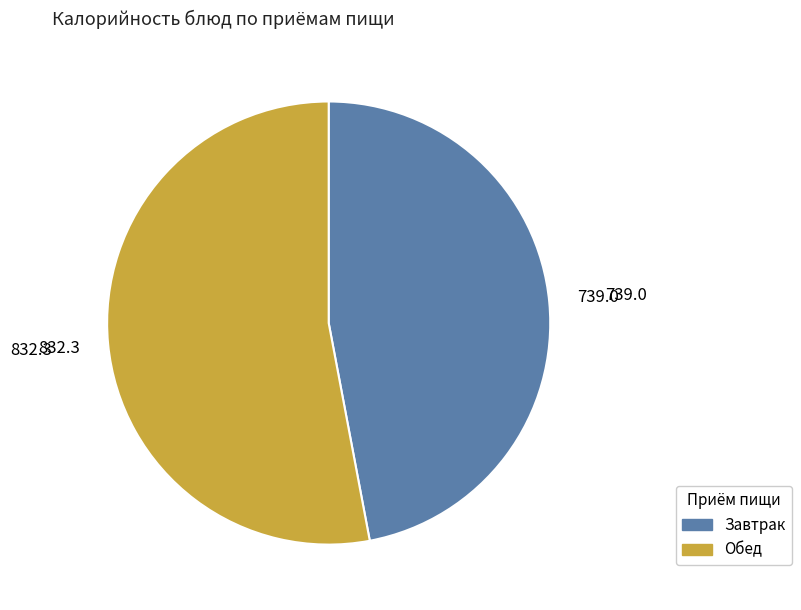

Do Обед and Завтрак together represent more than half of the pie?

Yes